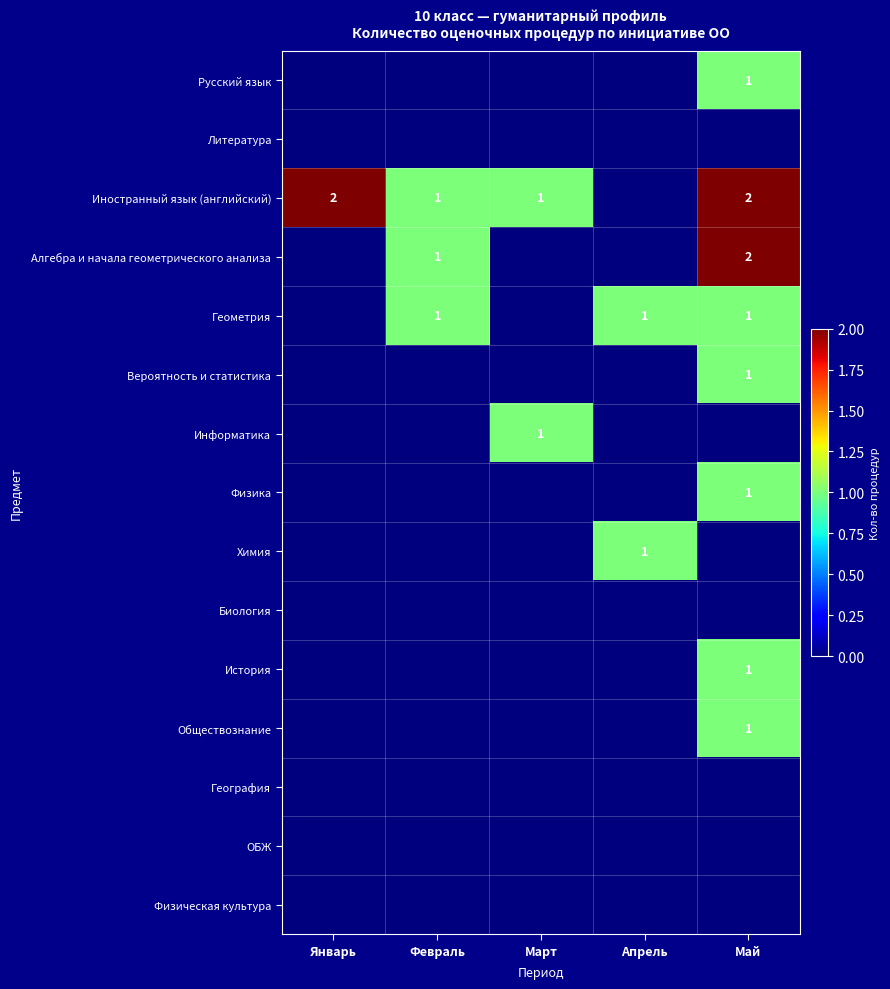

Is it true that Алгебра и начала геометрического анализа equals 1 at Май?

False